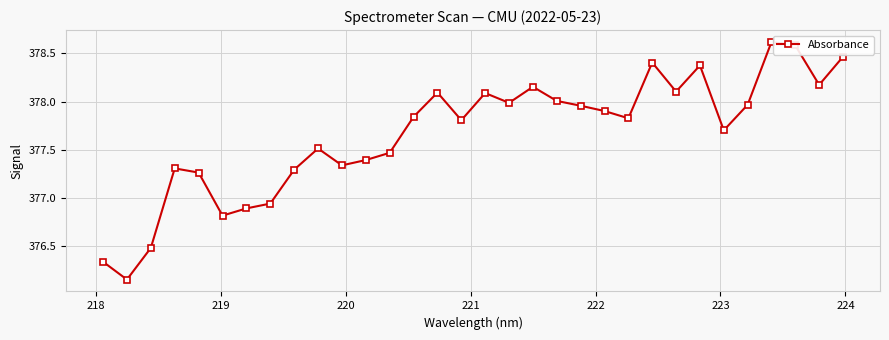

True or false: the data has more than 1 interior local peaks.

True